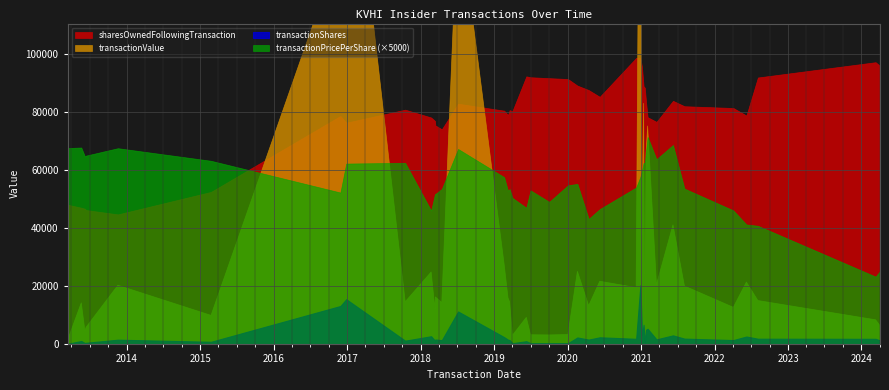

What is the label of the 24th point from the left?

2020-04-15